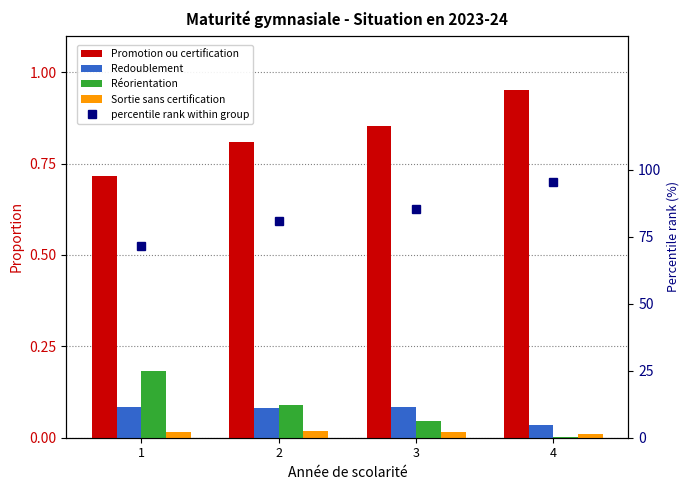

What is the value of the Promotion ou certification bar at the 2nd from the left?

0.8